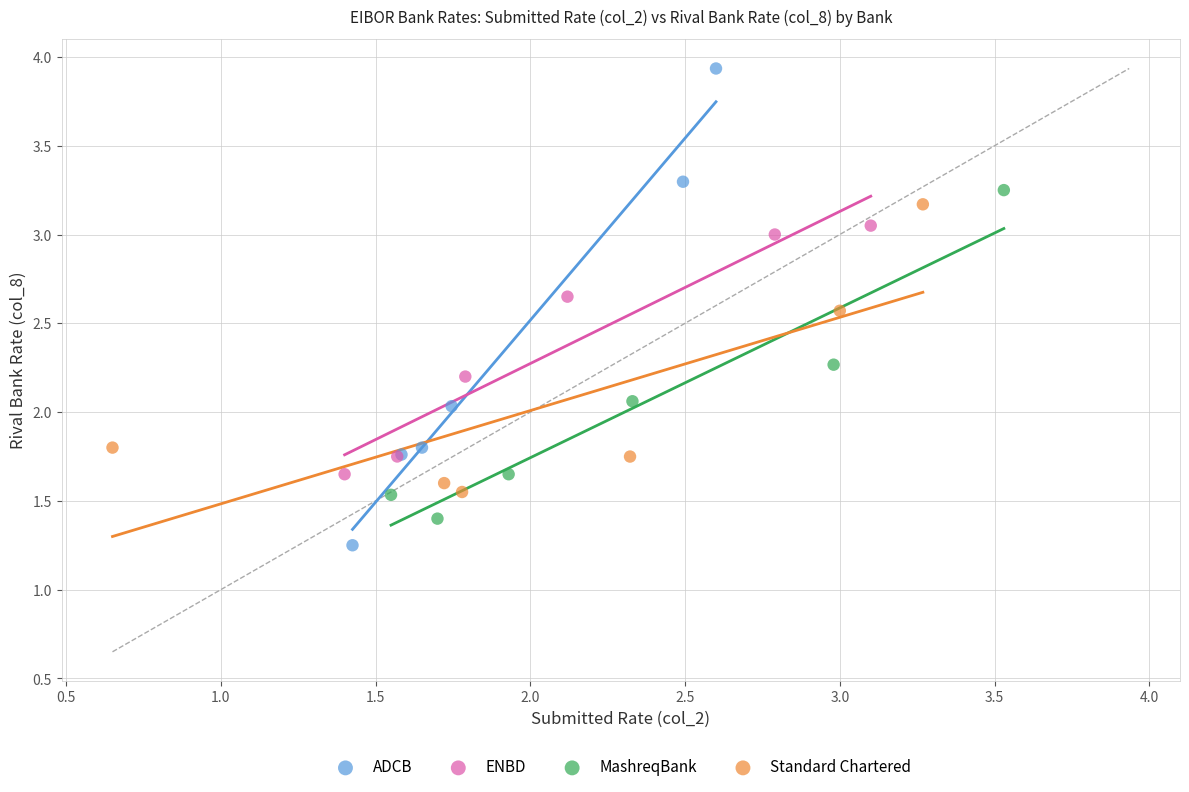

Which series has the largest Y range (max minus min)?

ADCB